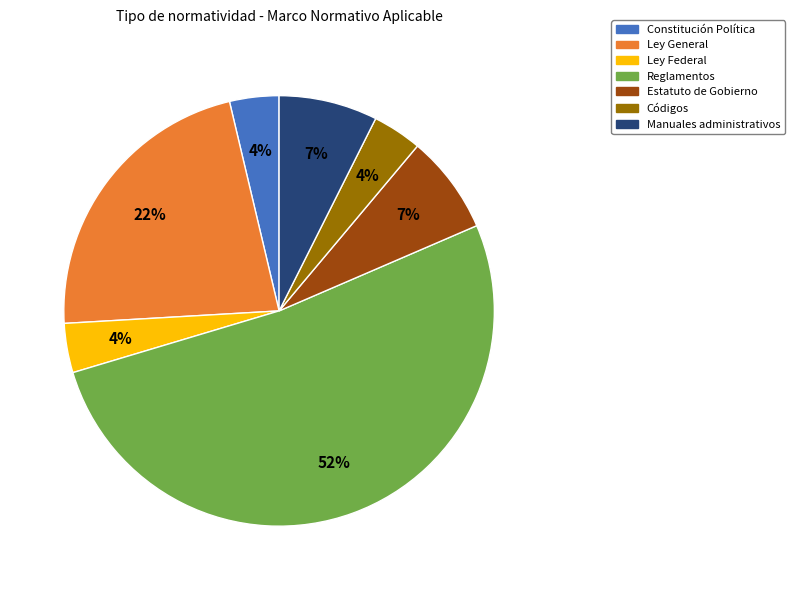

Which has a higher value, Reglamentos or Constitución Política?

Reglamentos